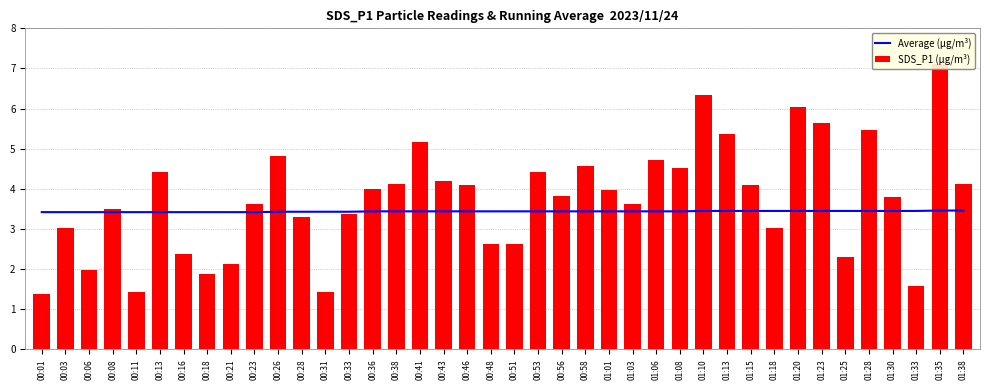

Which series has the largest total across all categories?

SDS_P1 (µg/m³)